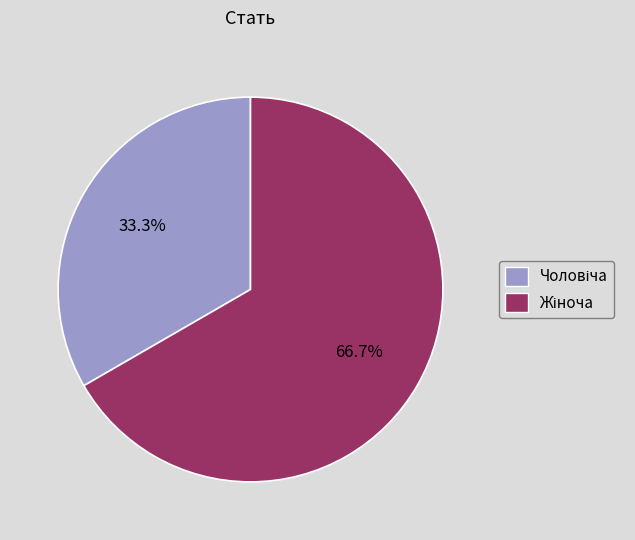

Is there any slice that represents more than half of the pie?

Yes